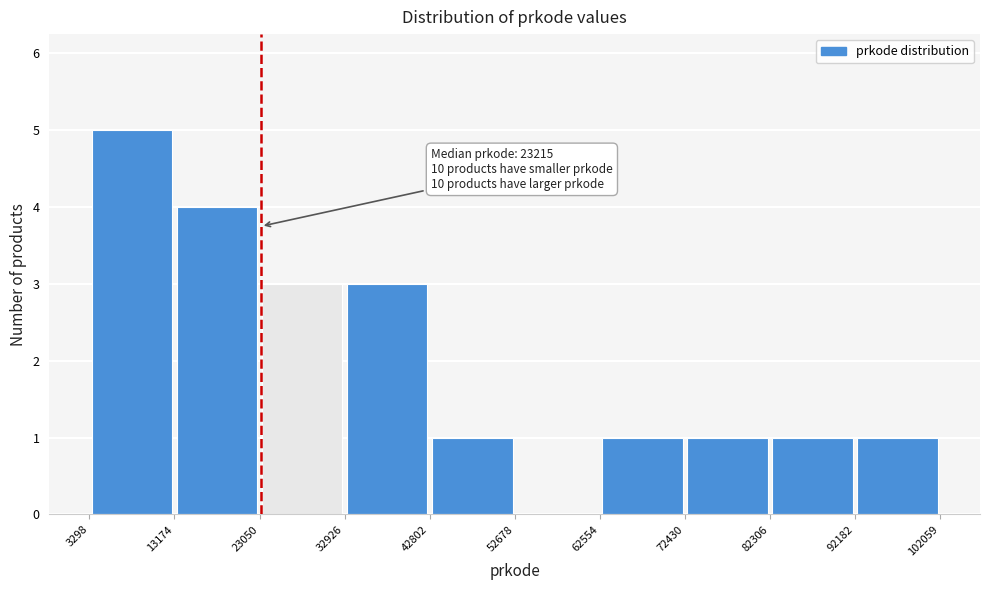

Which range on the x-axis has the tallest bar?

3298 to 13174